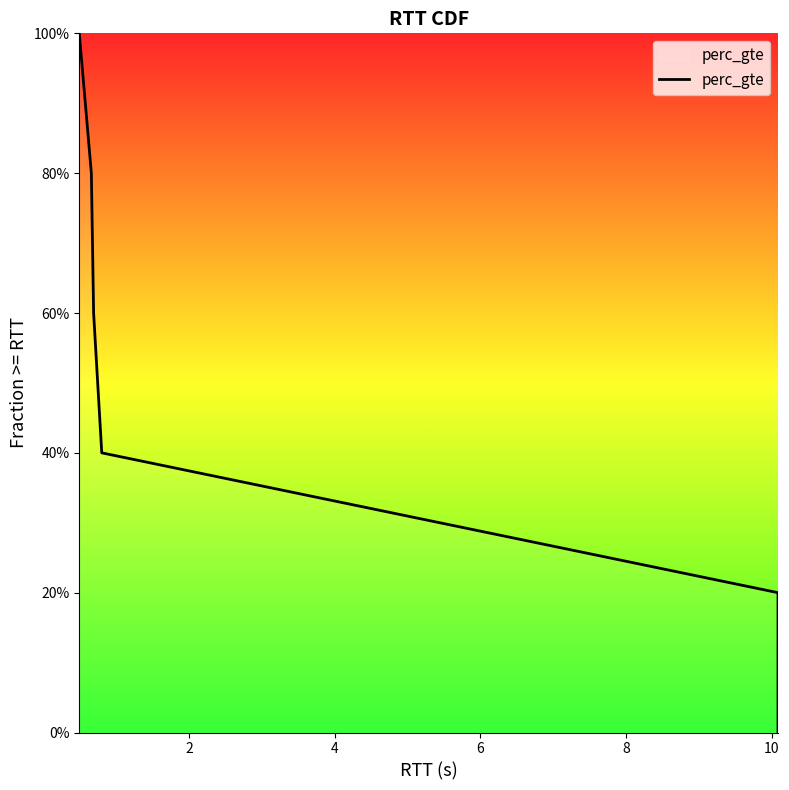

Does the chart display data point markers on the line(s)?

No